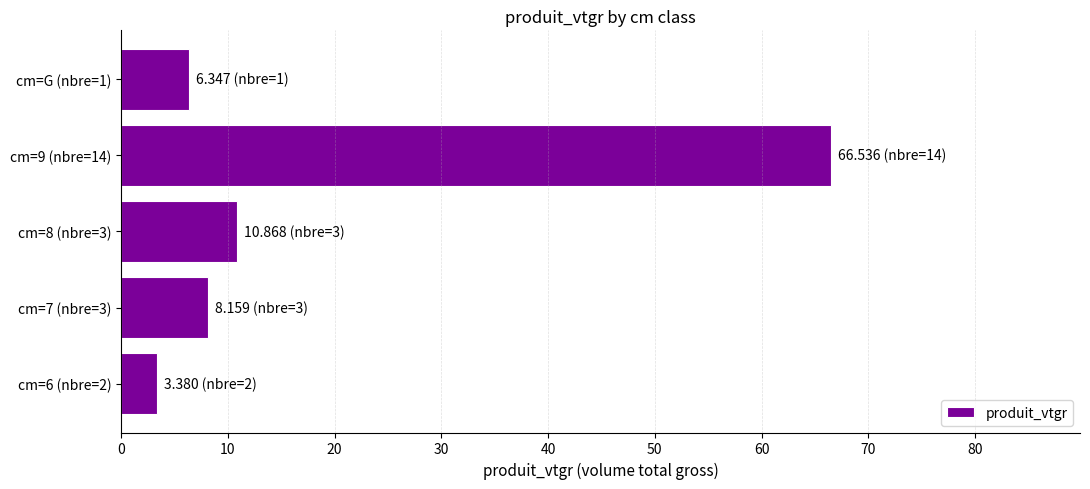

Are the bars horizontal?

Yes